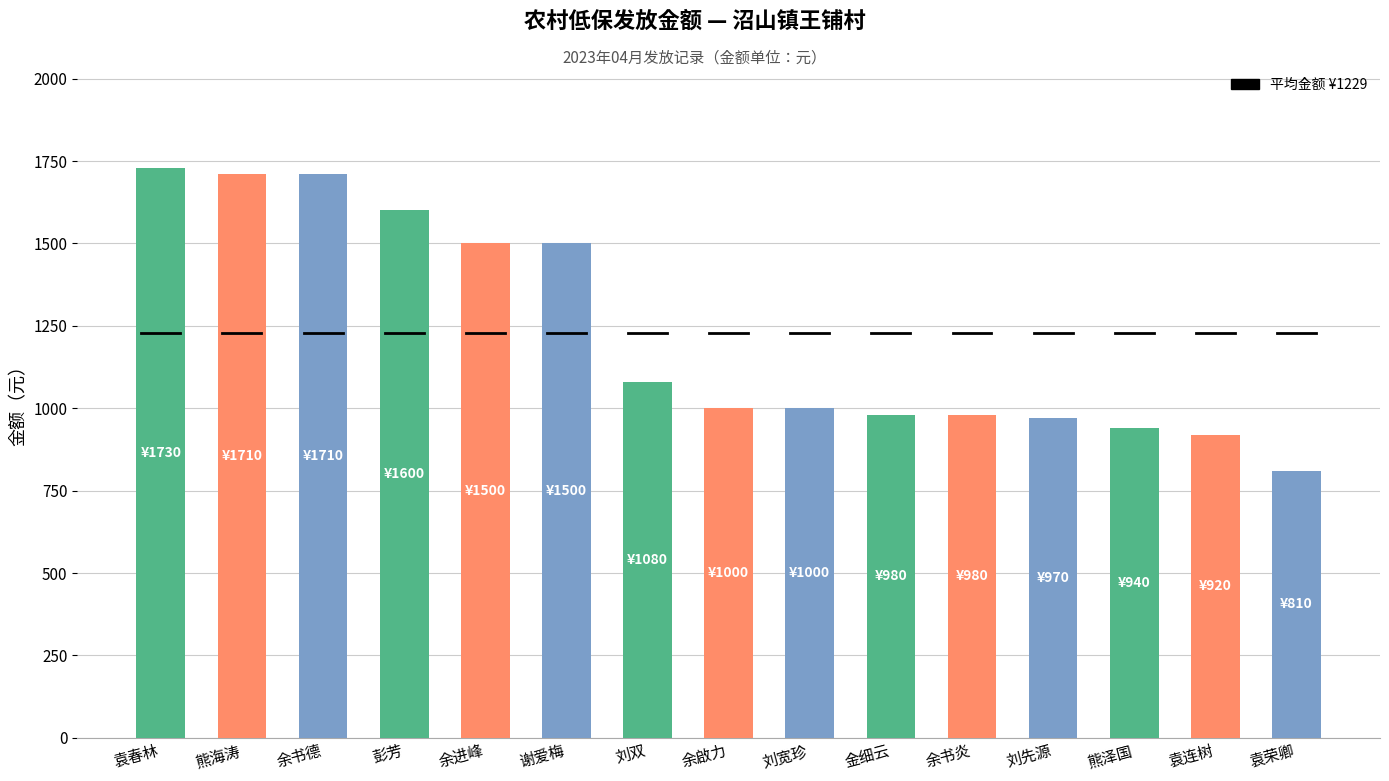

What is the ratio of the value at 谢爱梅 to the value at 余书德?

0.9